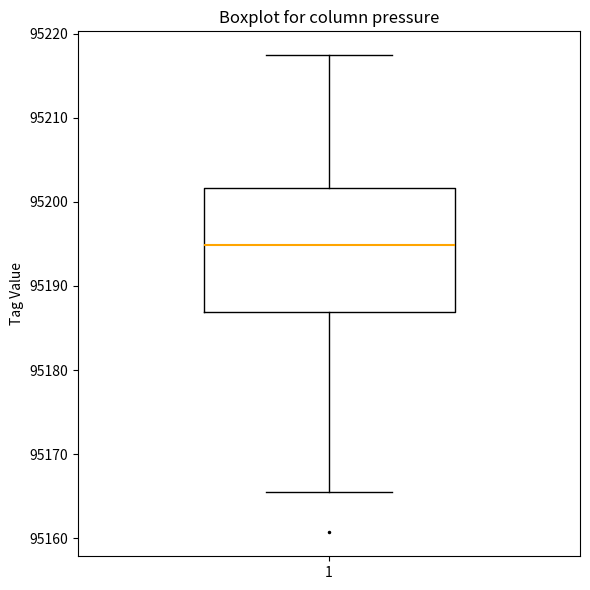

Where does the lower whisker of the box at x = 1 end on the y-axis? The values are not printed on the chart, so give them approximately, as read against the axis.

95165